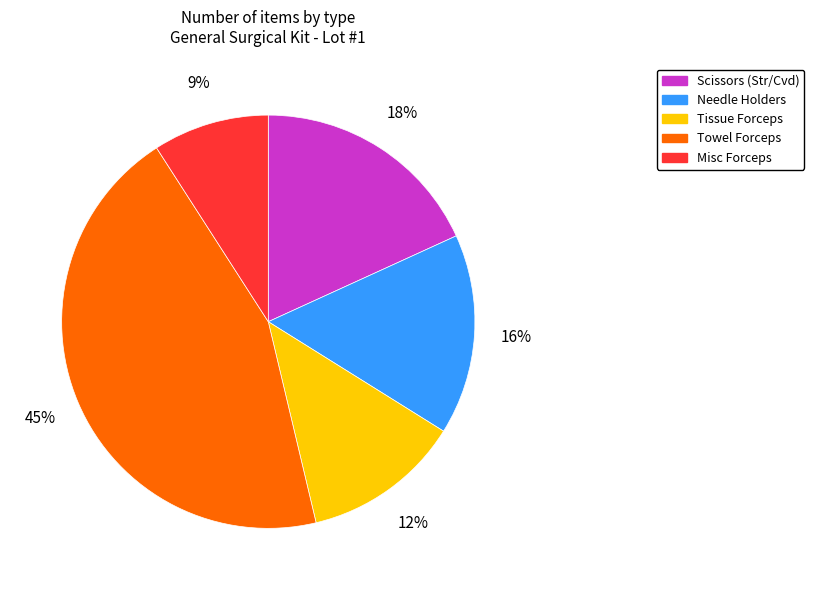

Is it true that Misc Forceps is 9% of the pie?

True